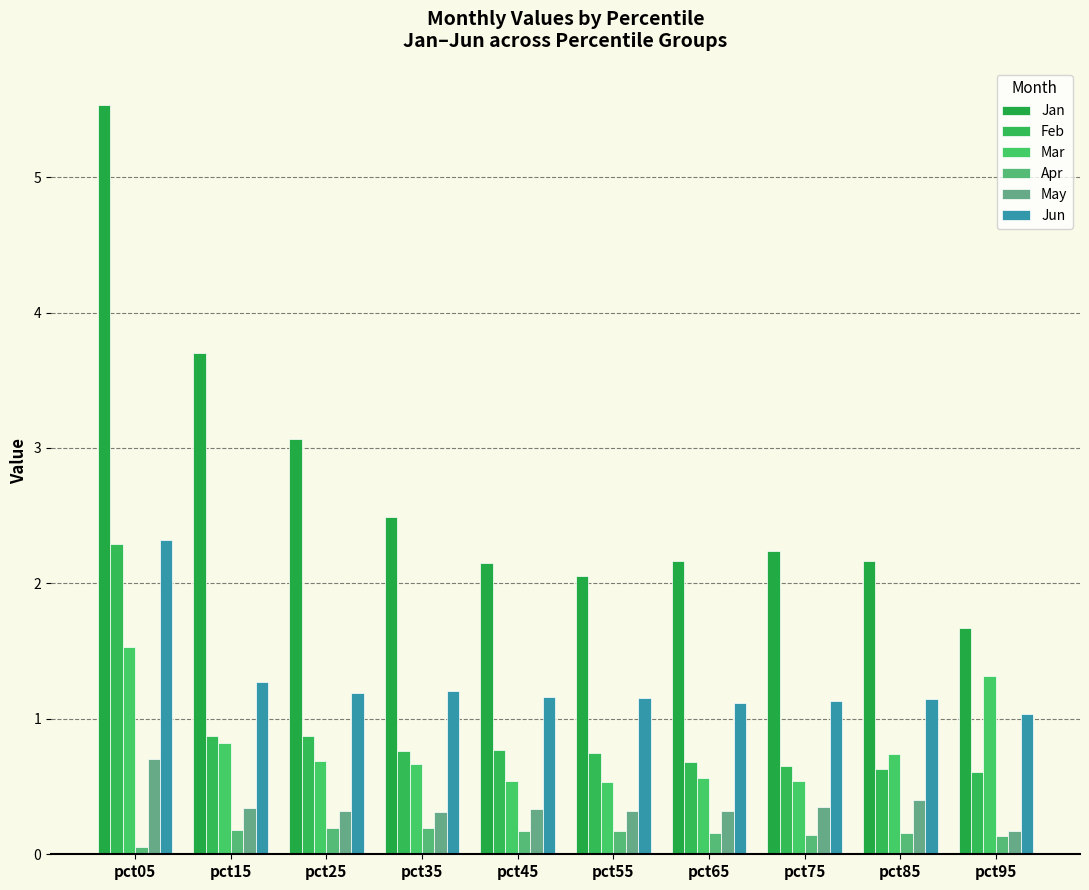

What is the sum of the Mar values at pct05 and pct95?

2.8